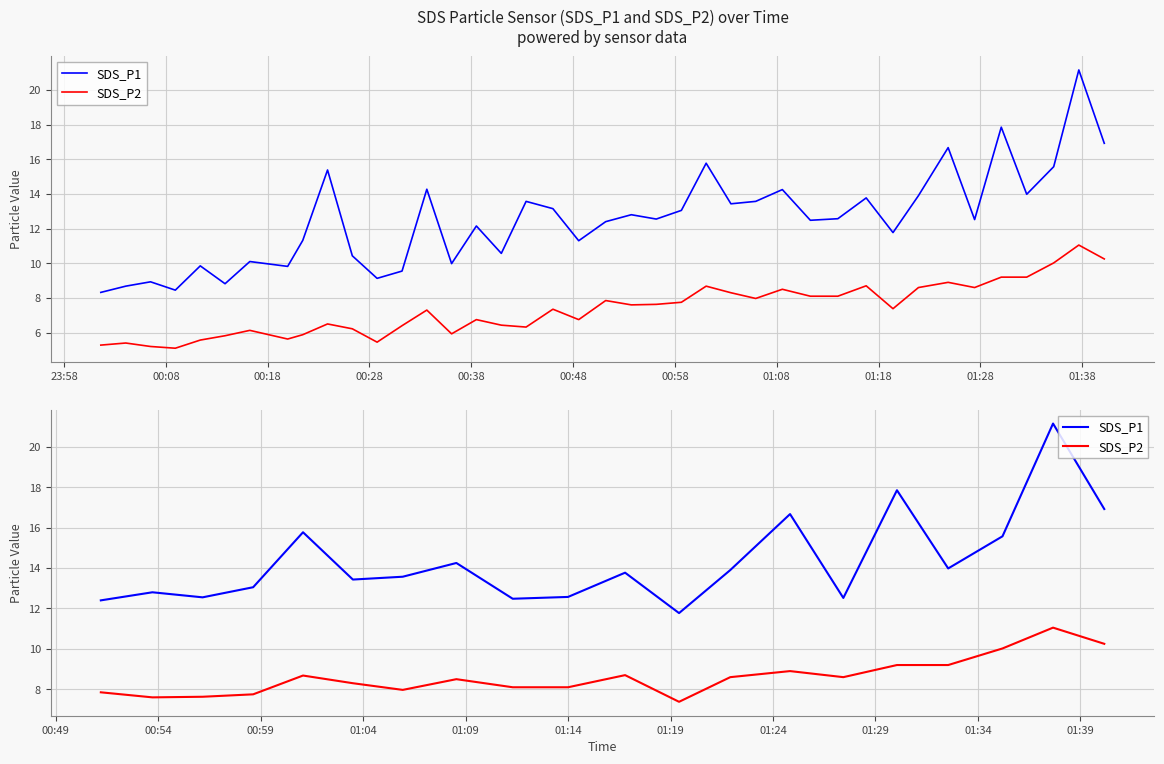

What is the difference between the second highest and minimum values in the SDS_P1 series?

6.1